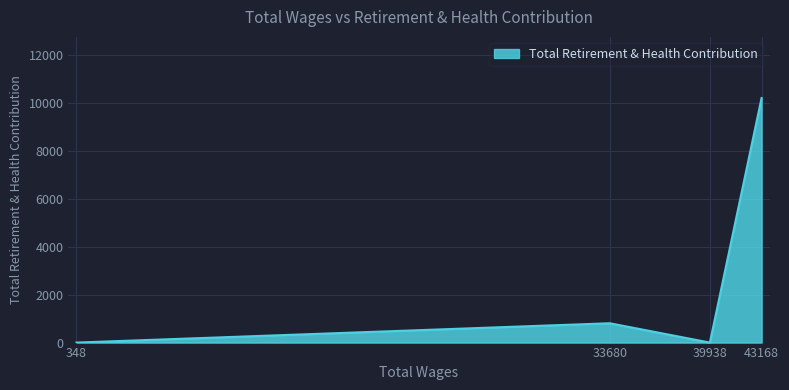

True or false: the data has more than 2 interior local peaks.

False